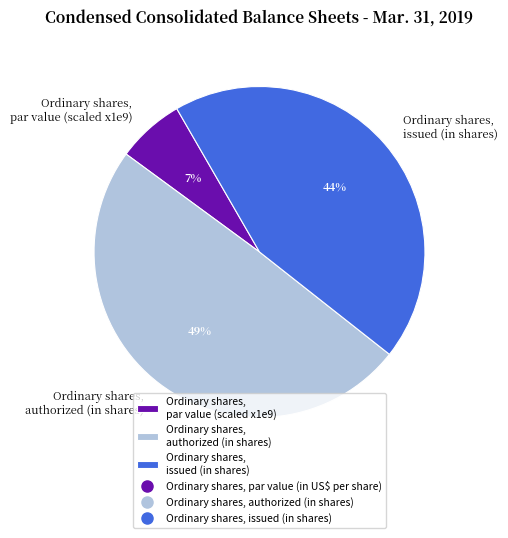

Is the sum of Ordinary shares, authorized (in shares) and Ordinary shares, par value (scaled x1e9) greater than half?

Yes